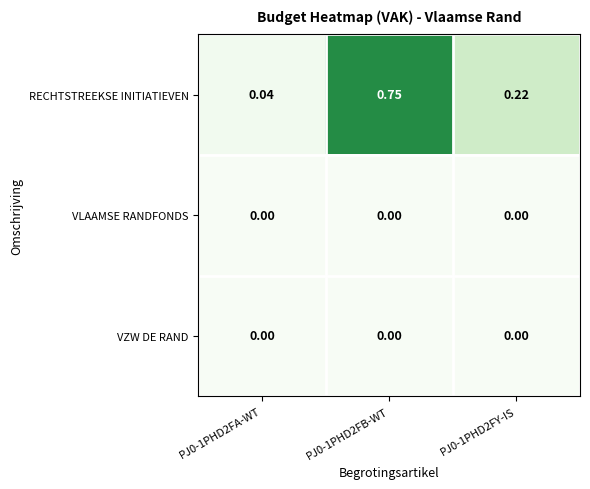

Which series has the largest total across all categories?

RECHTSTREEKSE INITIATIEVEN